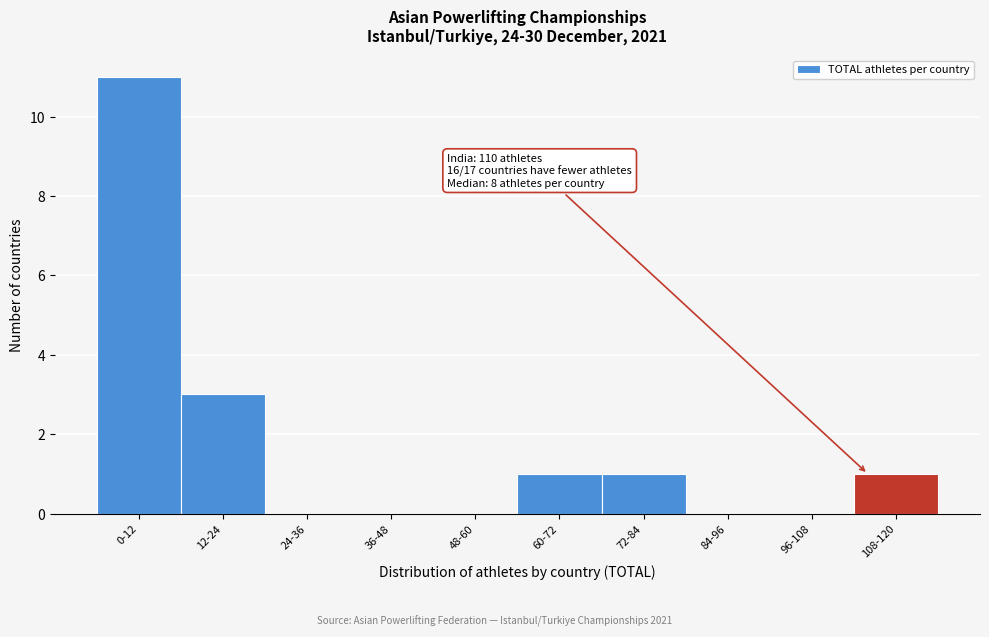

Reading left to right, transcribe all the data shown in this chart.

0-12=11	12-24=3	24-36=0	36-48=0	48-60=0	60-72=1	72-84=1	84-96=0	96-108=0	108-120=1